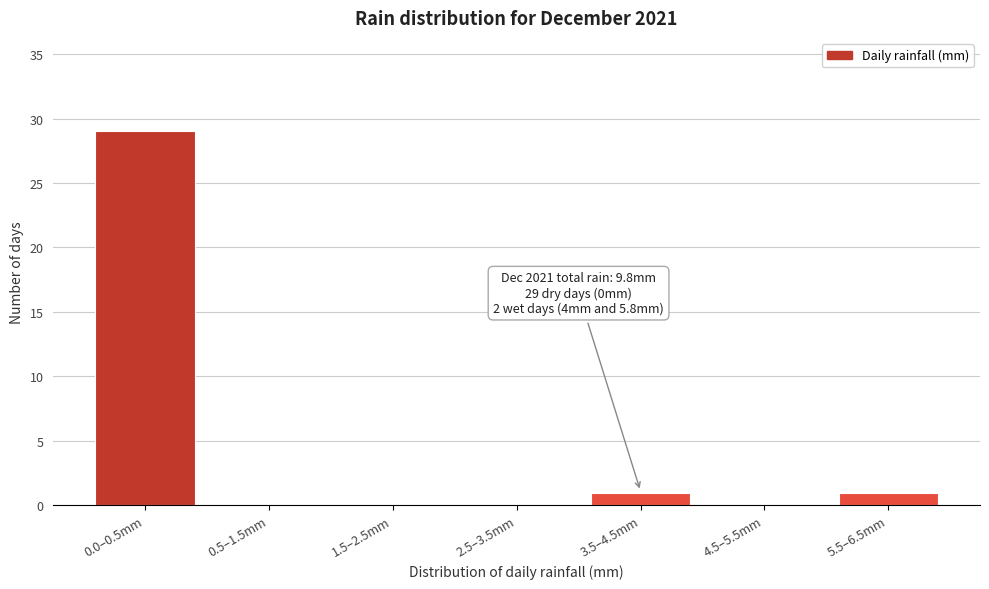

Reading left to right, transcribe all the data shown in this chart.

0.0–0.5mm=29	0.5–1.5mm=0	1.5–2.5mm=0	2.5–3.5mm=0	3.5–4.5mm=1	4.5–5.5mm=0	5.5–6.5mm=1